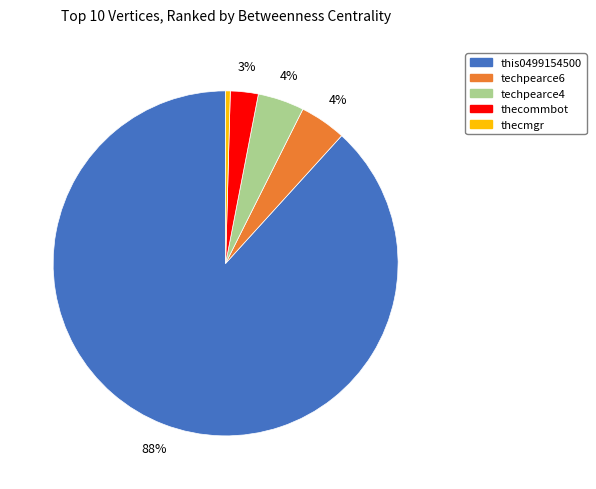

To the nearest percent, what is the average slice percentage?

20%